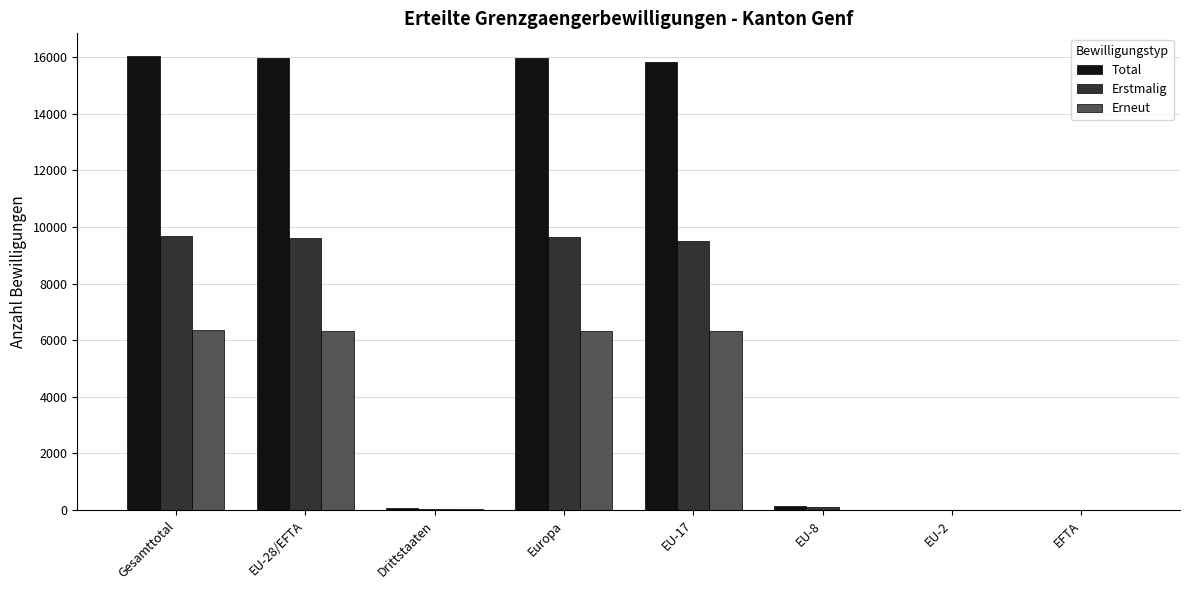

The Total series shows 15973 at Europa. True or false?

True